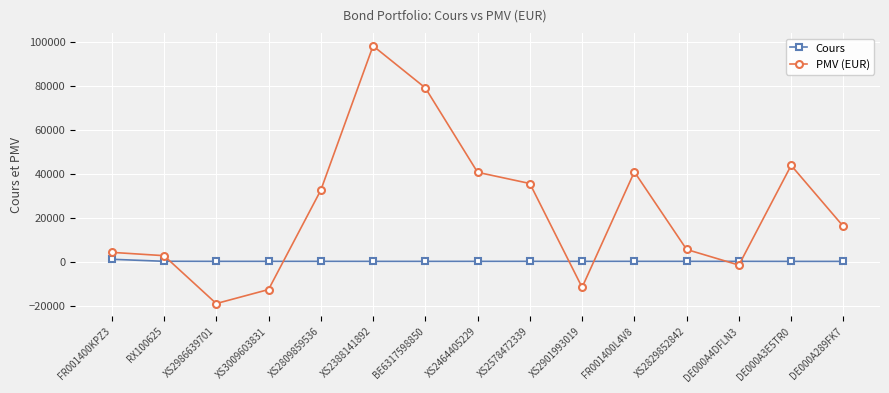

Which category has the highest value in the PMV (EUR) series?

XS2388141892